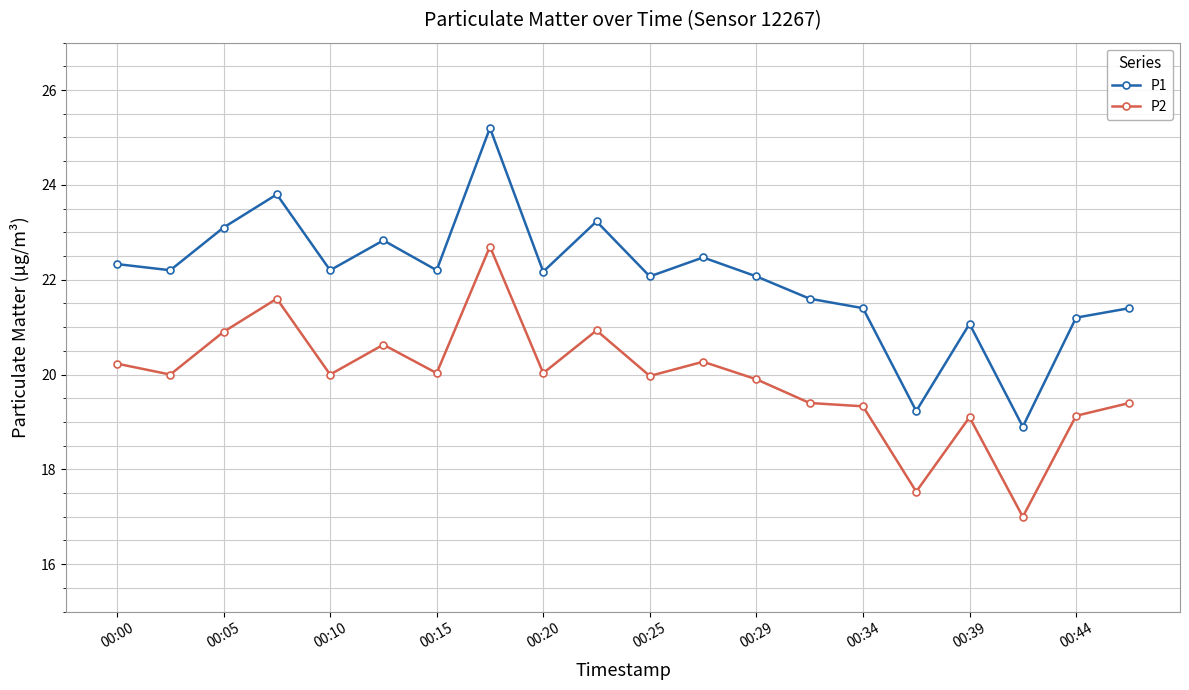

What is the sum of all P2 values?

398.1